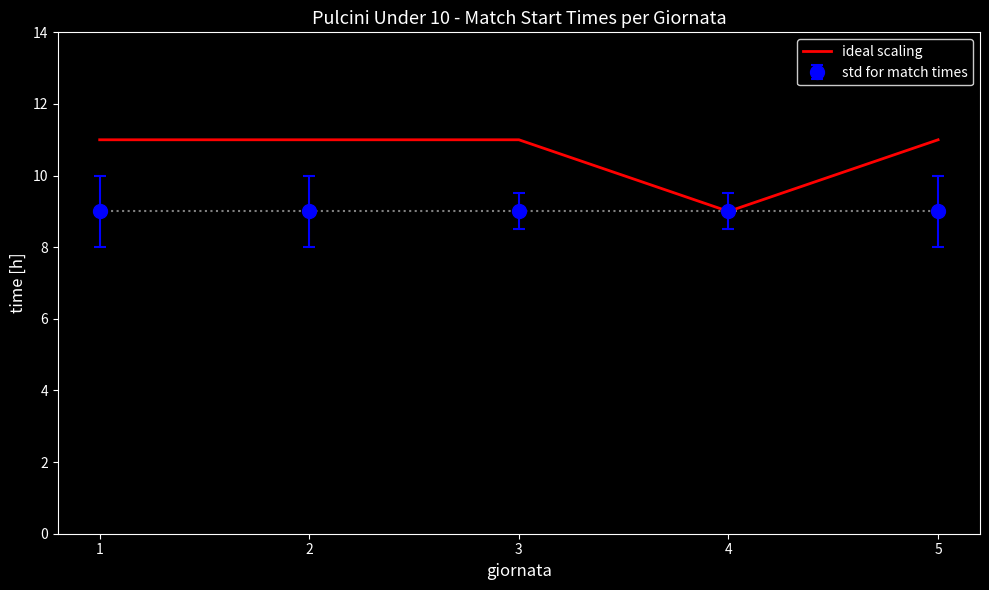

Rank the series at 5 from lowest to highest value.

std for match times, ideal scaling